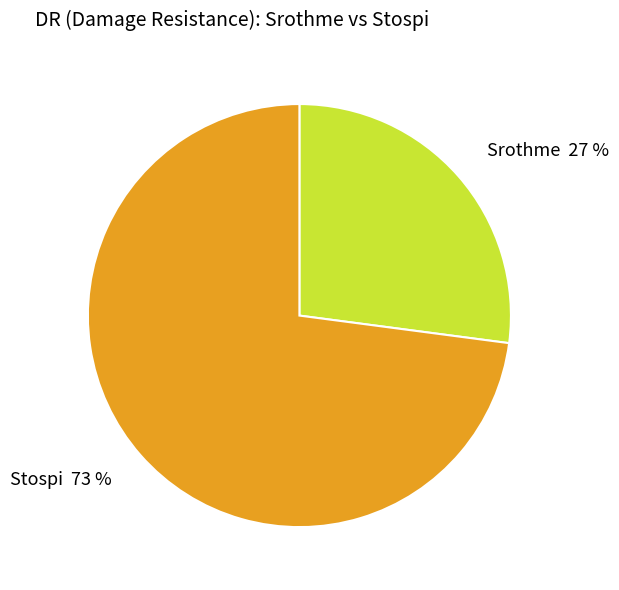

What percentage is the Srothme slice, to the nearest percent?

27%